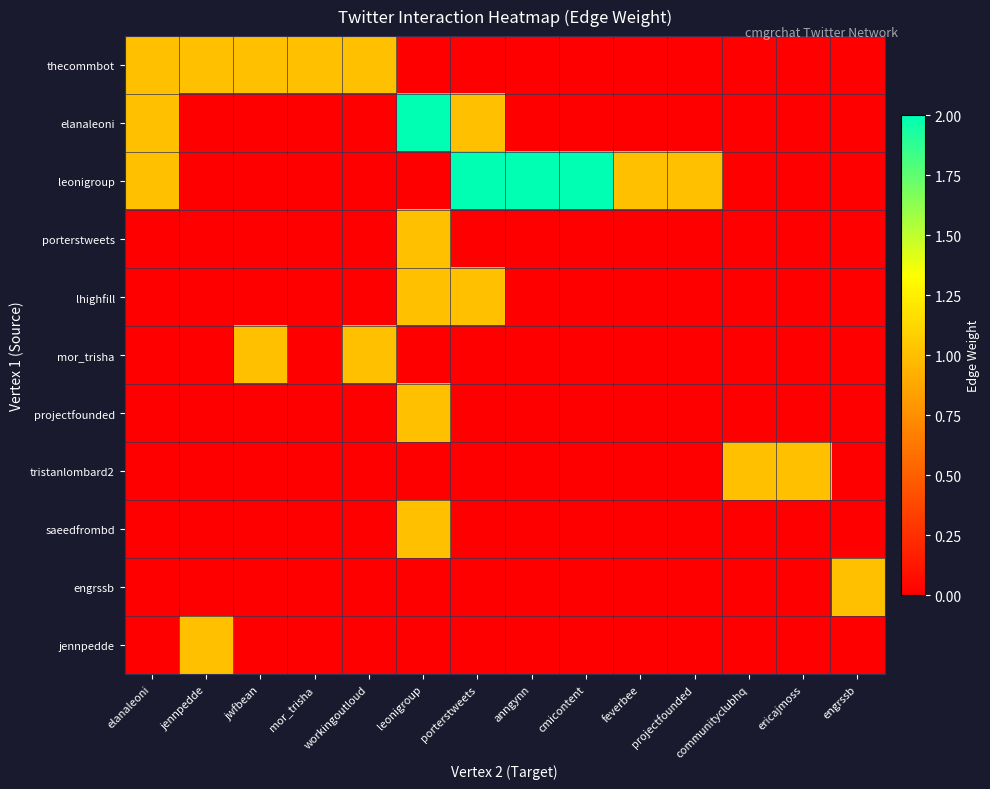

At which category is the sum across all series the highest?

leonigroup